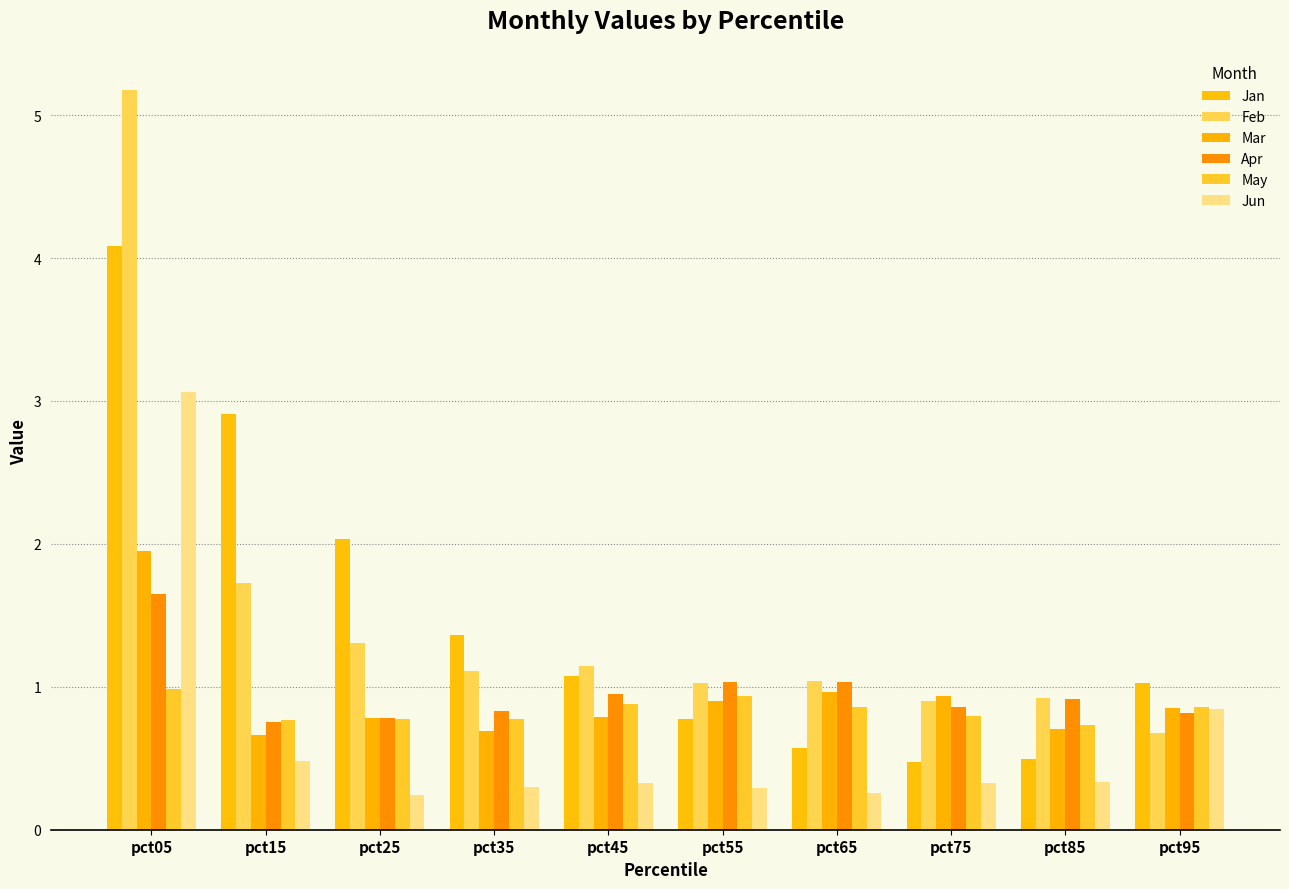

Is it true that Feb equals 0.9 at pct85?

True